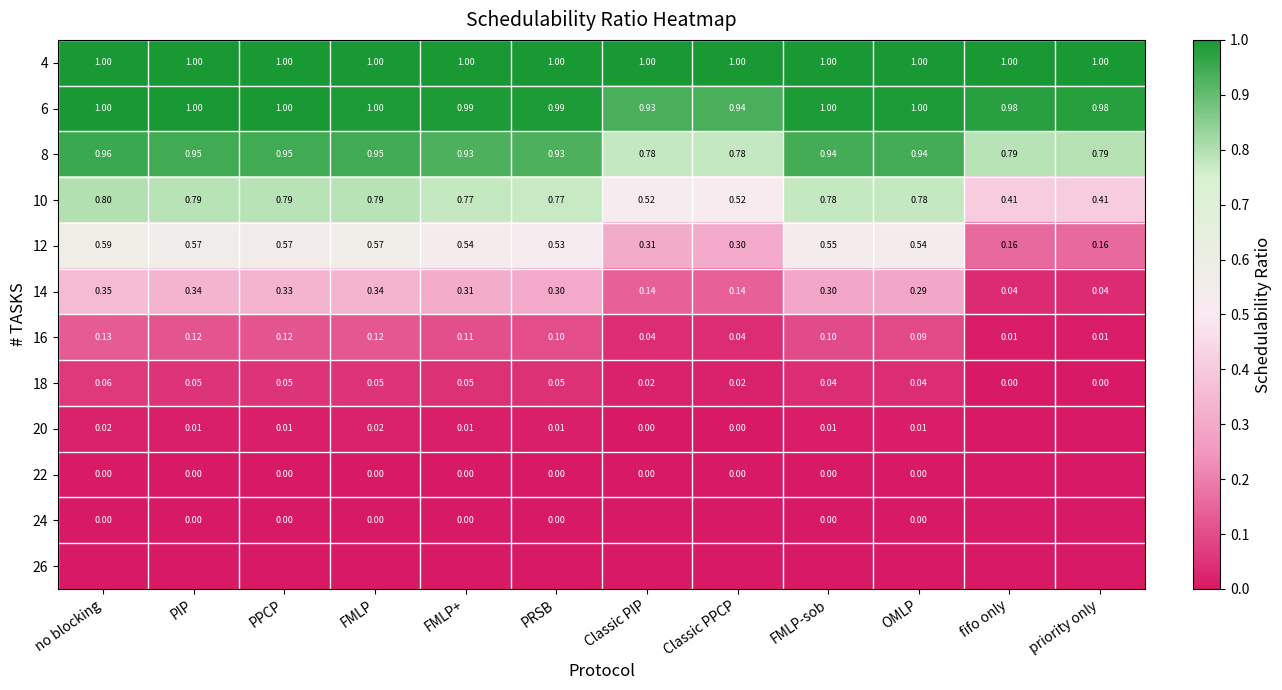

How many series are shown in this chart?

12